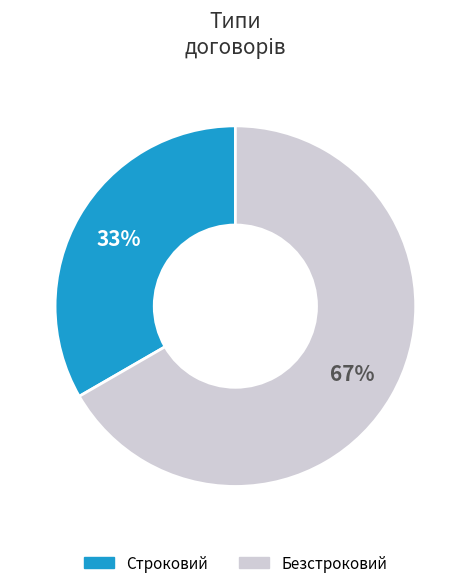

Is the sum of Безстроковий and Строковий greater than half?

Yes